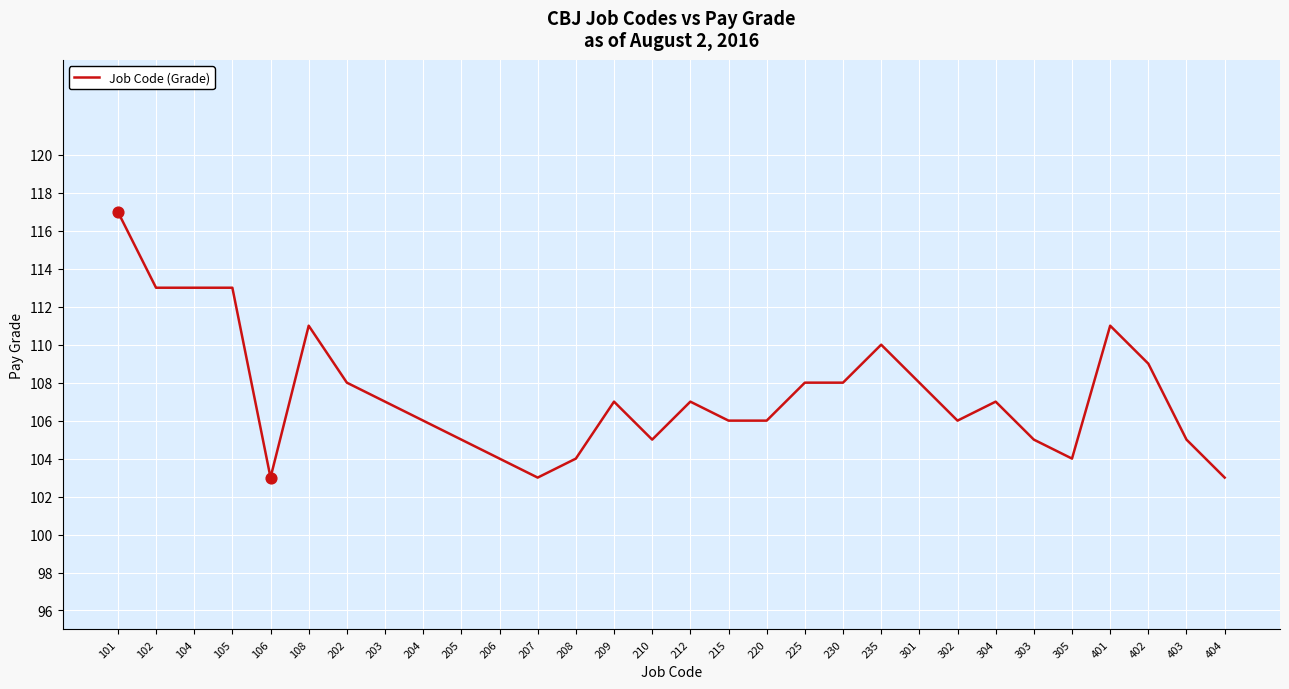

What is the change in value from 225 to 305?

-4